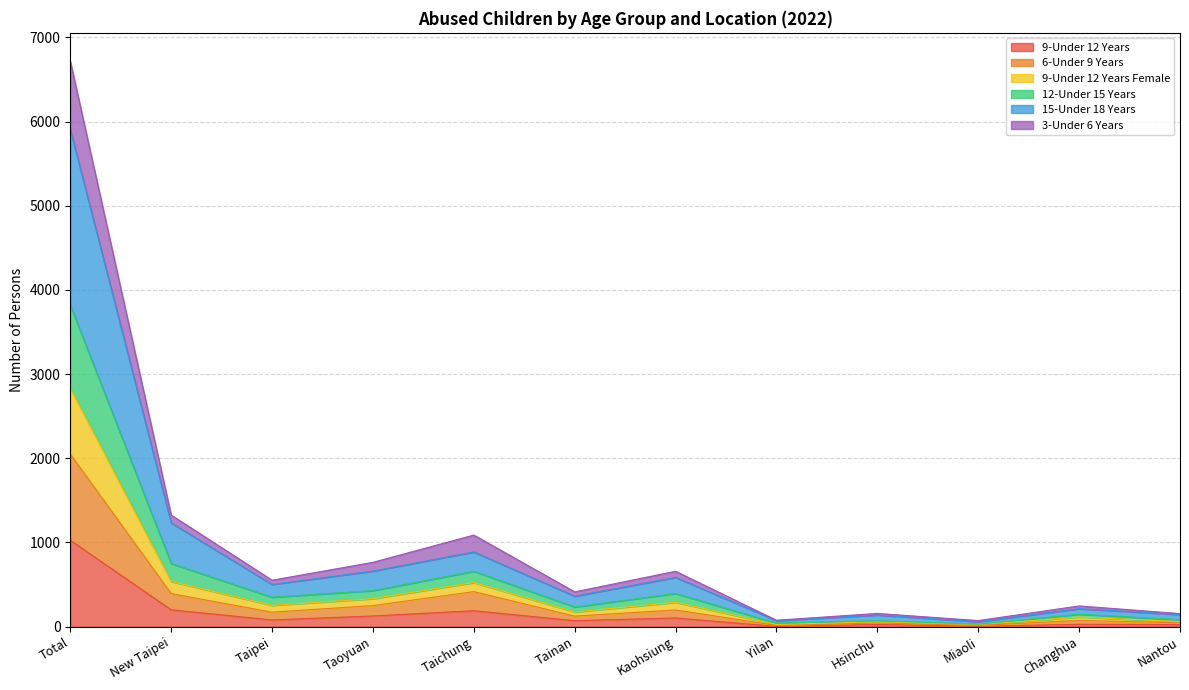

What is the label of the 10th point from the right?

Taipei